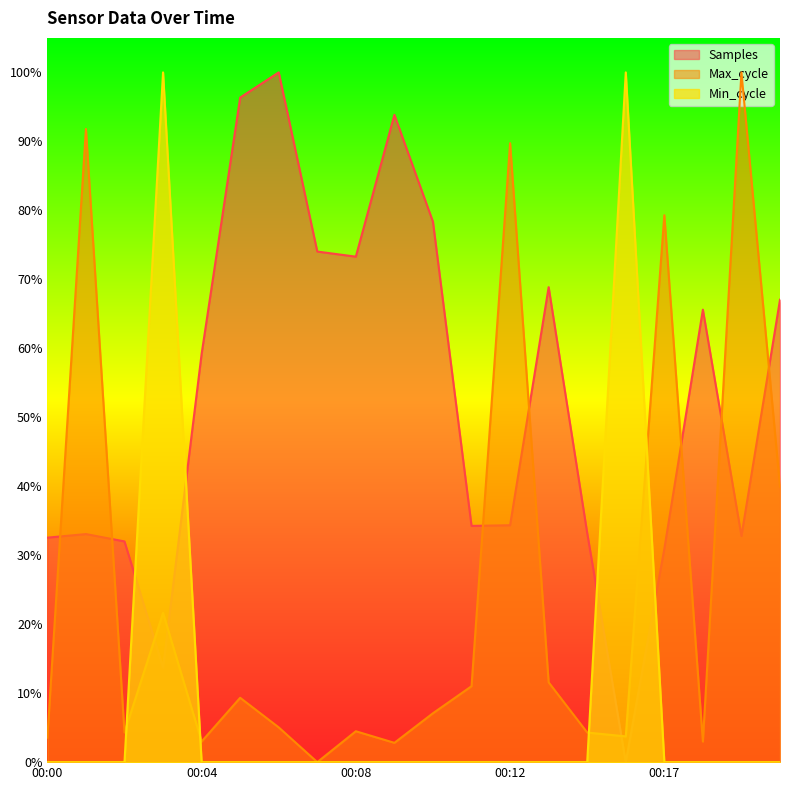

What is the difference between the maximum and second lowest values in the Max_cycle series?

1.0